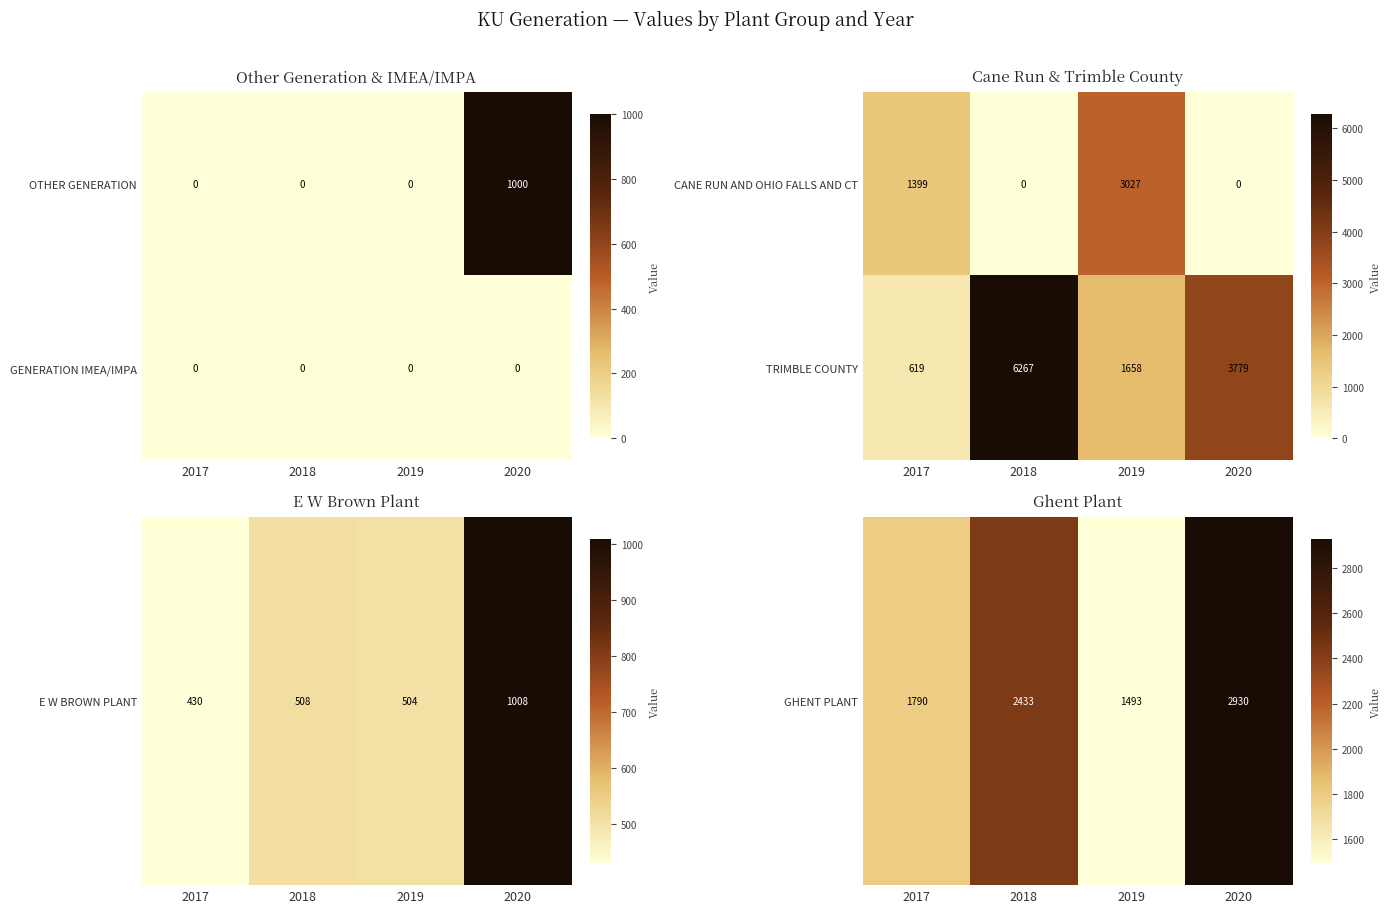

The value of TRIMBLE COUNTY at 2018 is 6267. True or false?

True